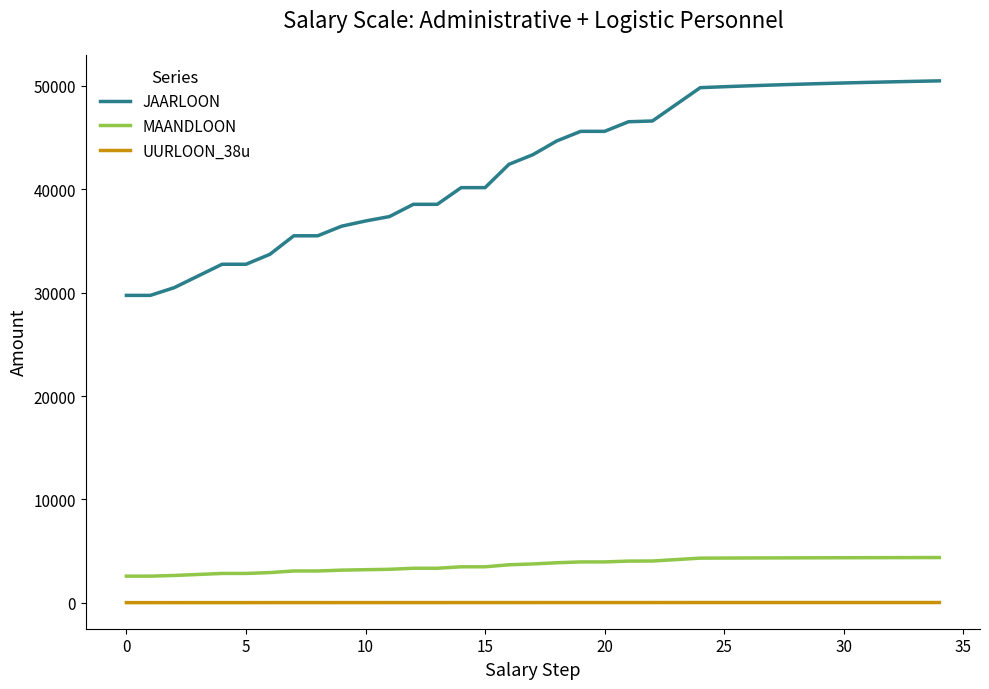

True or false: UURLOON_38u and JAARLOON cross at least once.

False